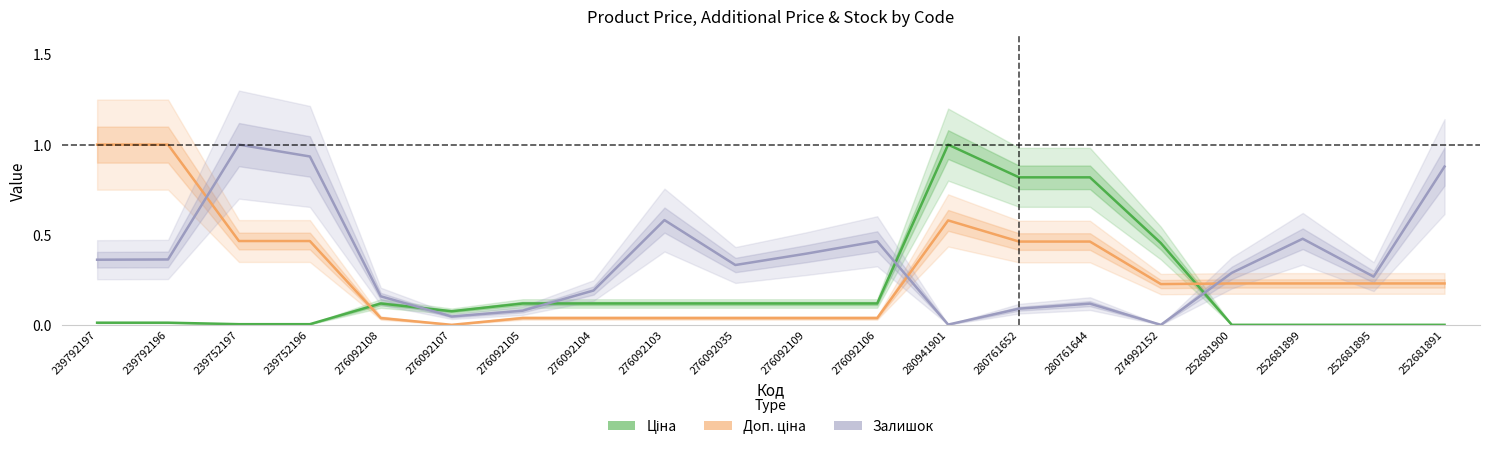

The value of Доп. ціна at 239792197 is 0.4. True or false?

False